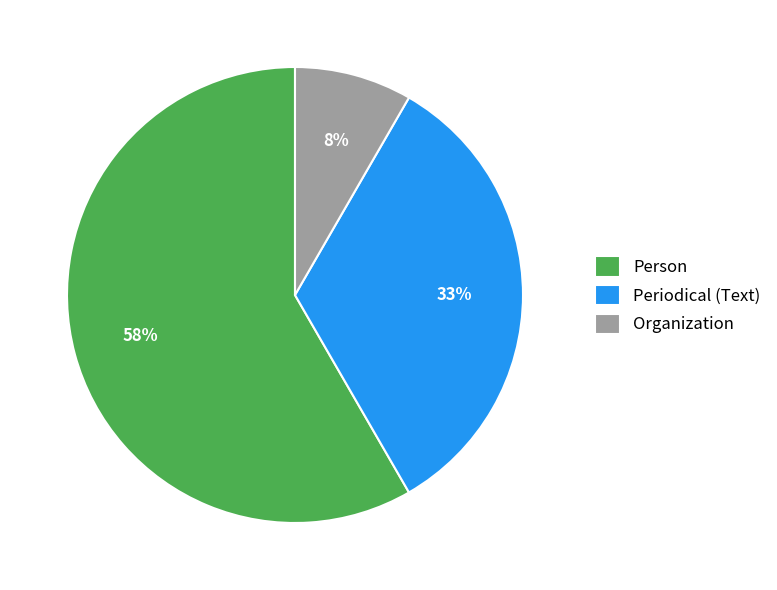

Which has a higher value, Organization or Person?

Person